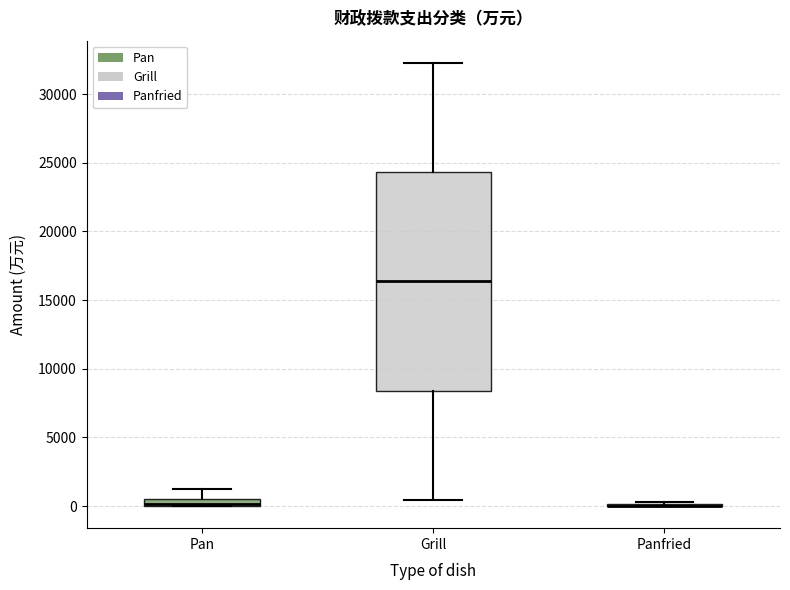

Which box is the tallest, from its lower edge to its upper edge?

Grill